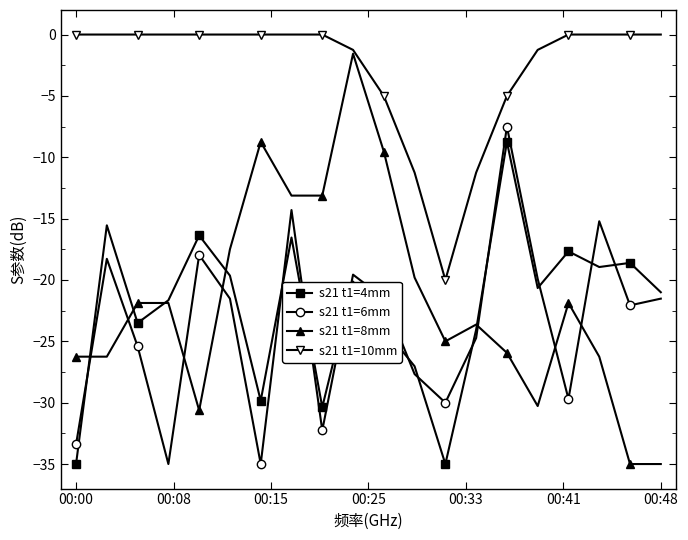

What is the value of the s21 t1=6mm point at the 10th from the left?

-19.6